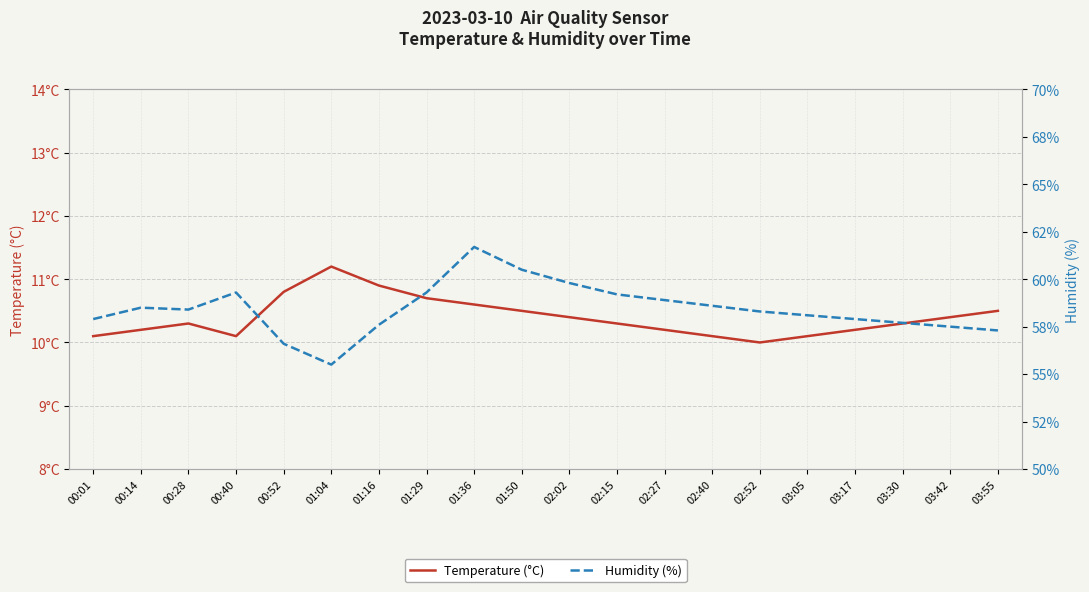

Is the value of Humidity (%) at 00:28 greater than the value of Temperature (°C) at 00:40?

Yes